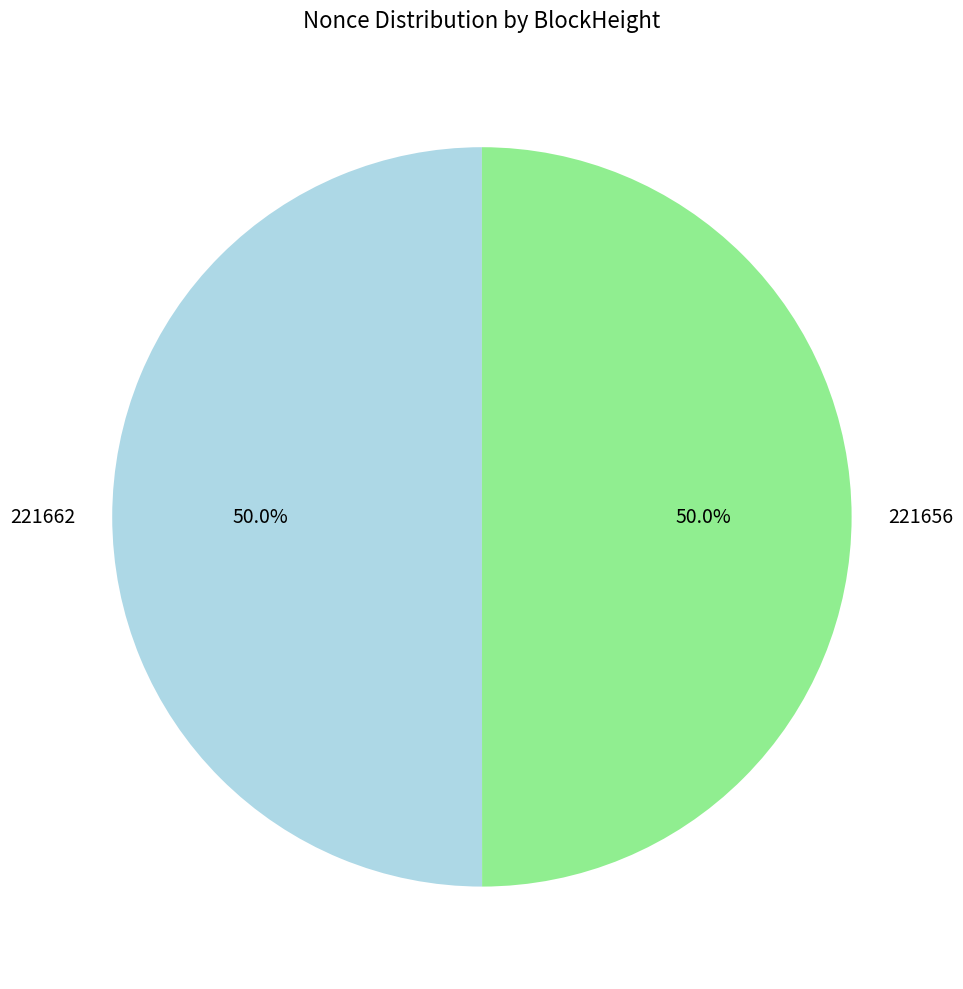

Approximately how many times larger is the value at 221662 compared to 221656?

1.0